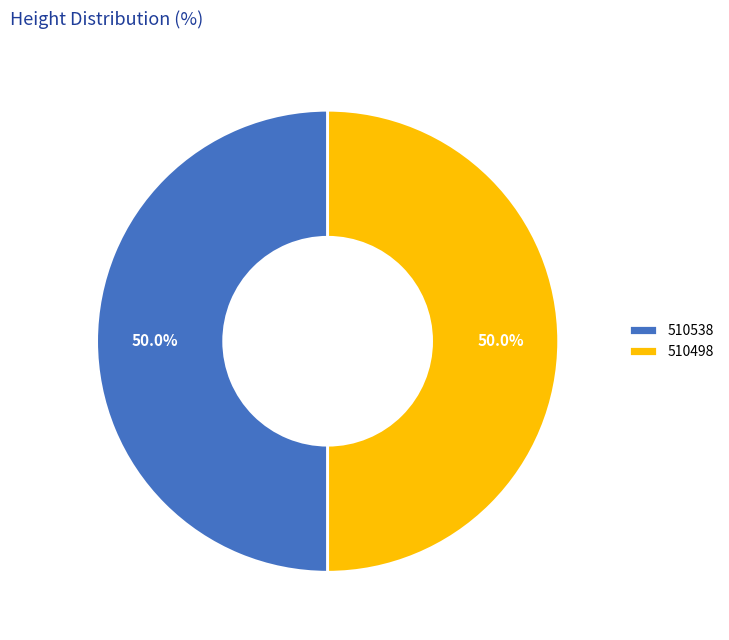

What percentage is NOT represented by 510498?

50.0%